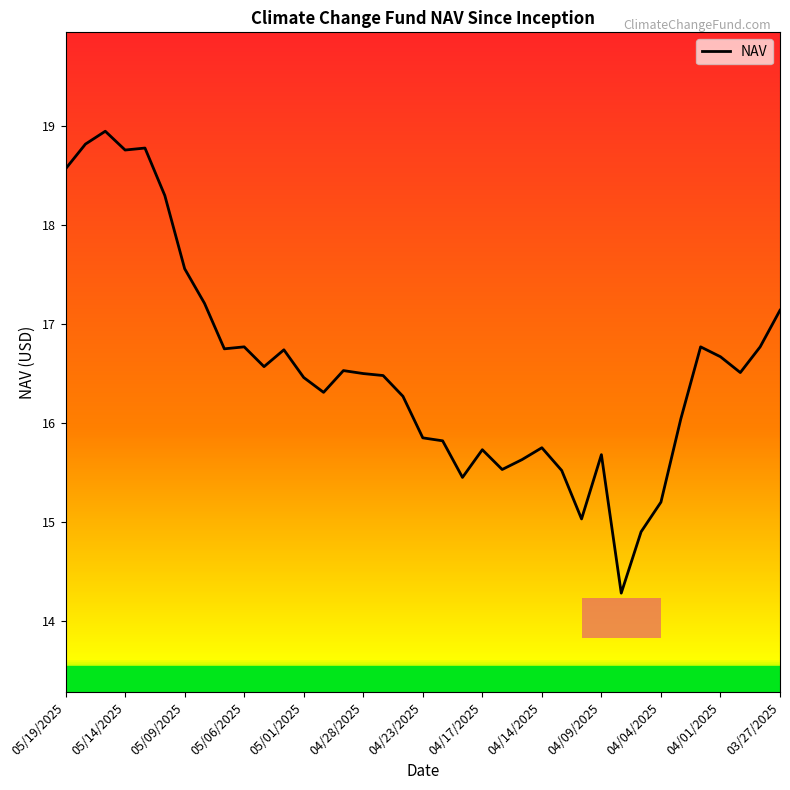

What is the minimum value shown in the chart?

14.3